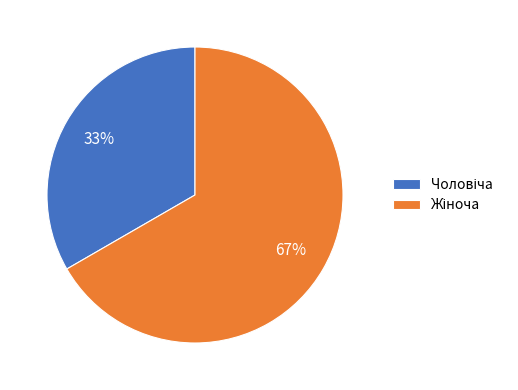

To the nearest percent, what is the average slice percentage?

50%